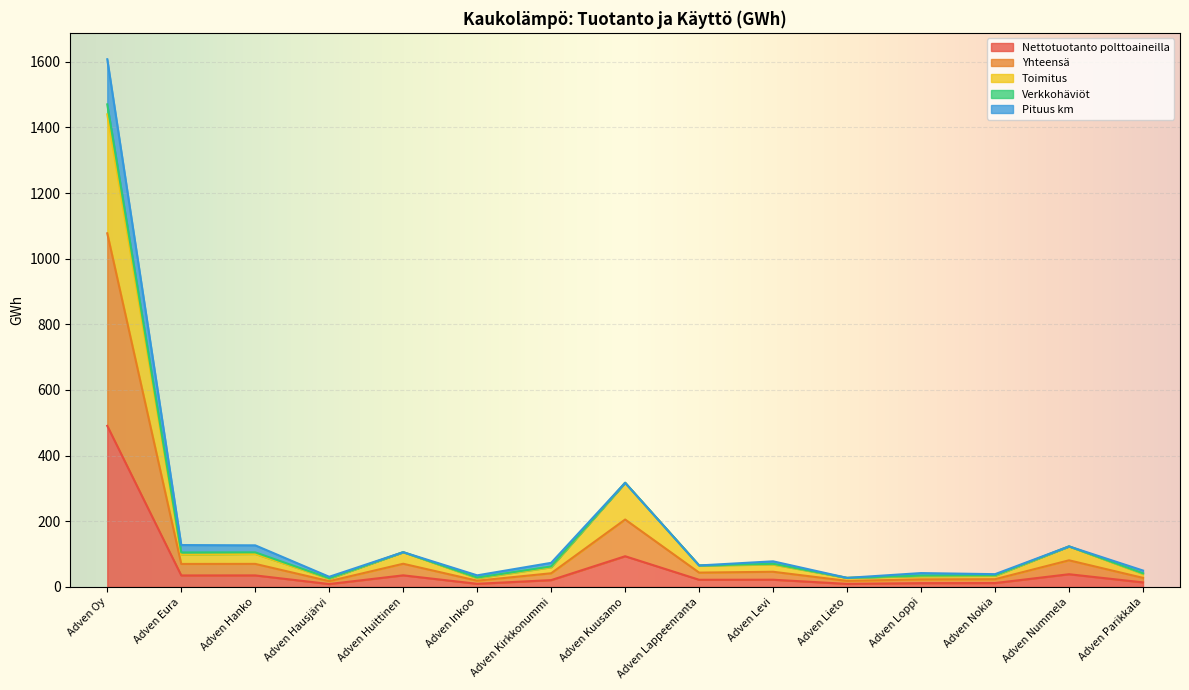

In Toimitus, how many points are higher than both neighbors (excluding endpoints)?

5